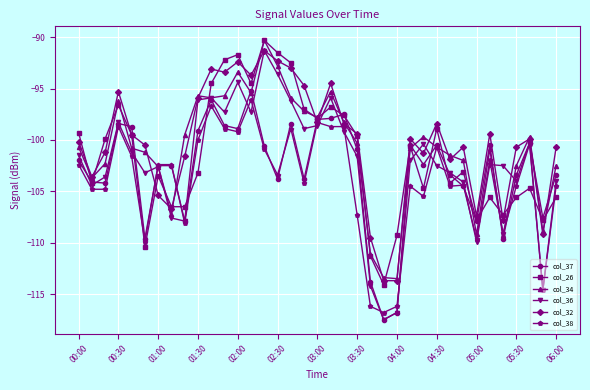

What is the value of the col_36 point at the 27th from the left?

-100.4